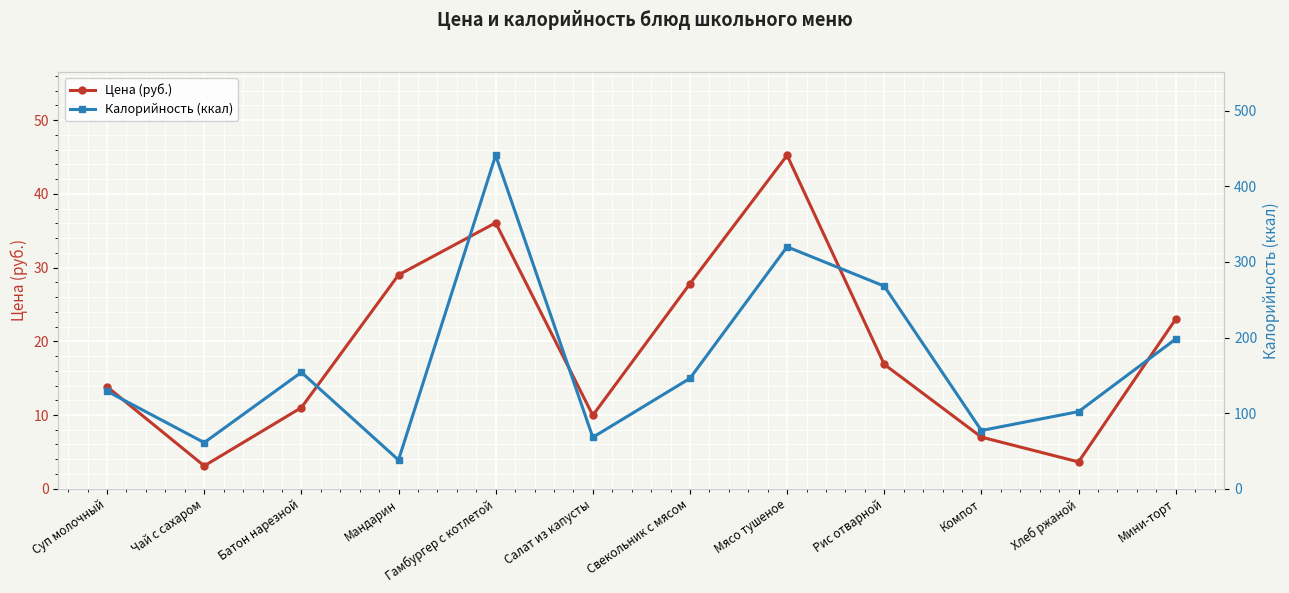

How many values in the Цена (руб.) series exceed 16?

6